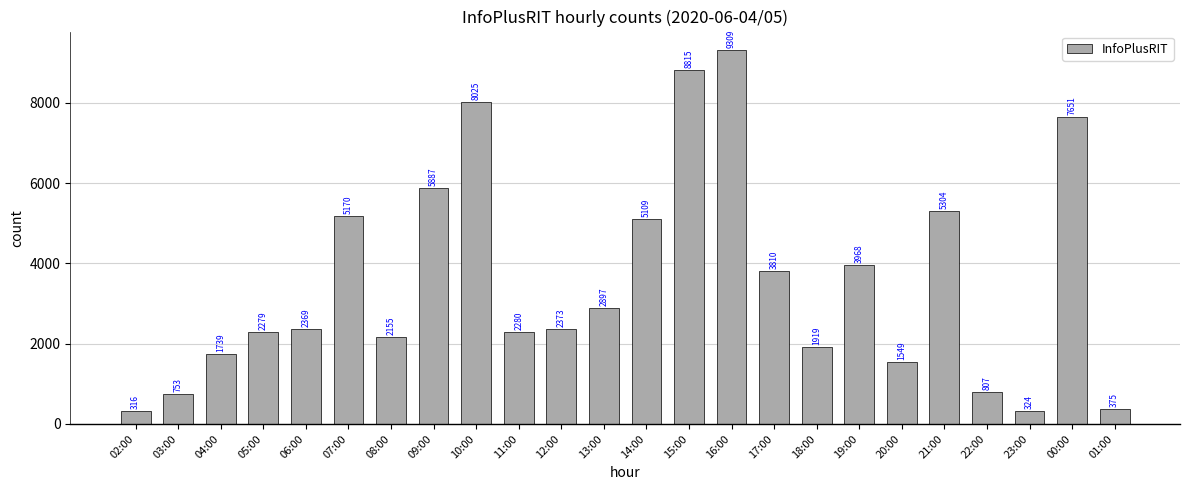

What is the difference between the values at 11:00 and 12:00?

93